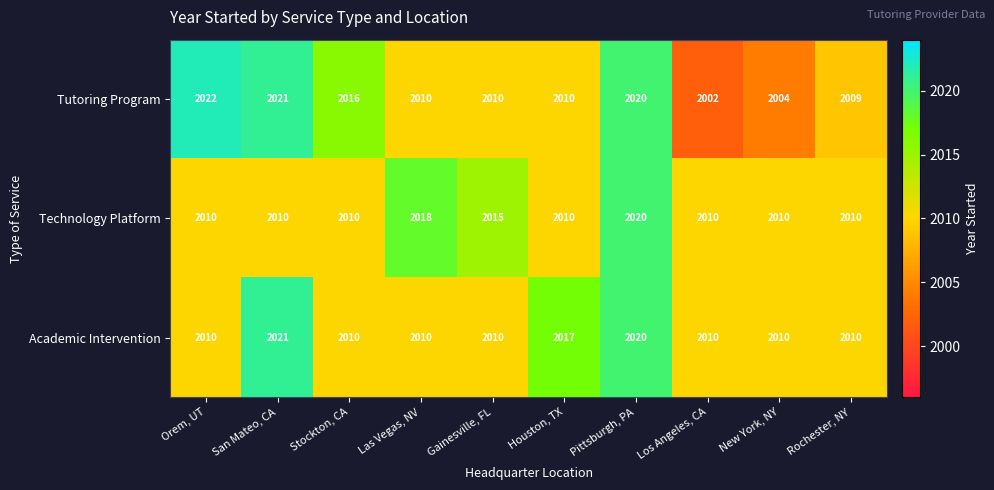

Count the number of data series in this chart.

3